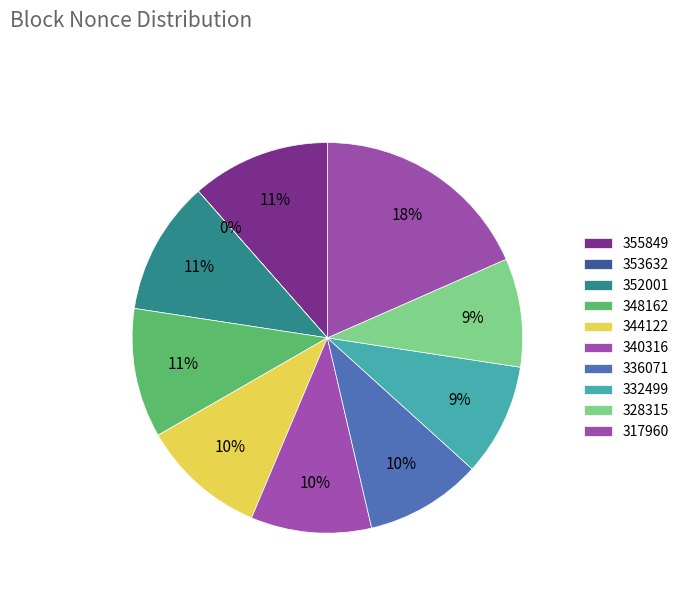

What percentage is the 340316 slice, to the nearest percent?

10%